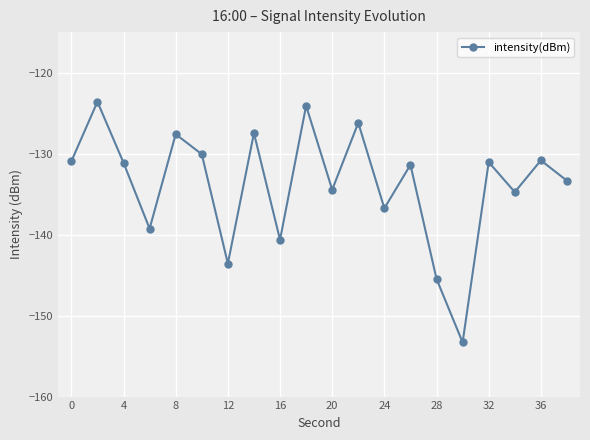

What is the difference between the maximum and minimum values?

29.7